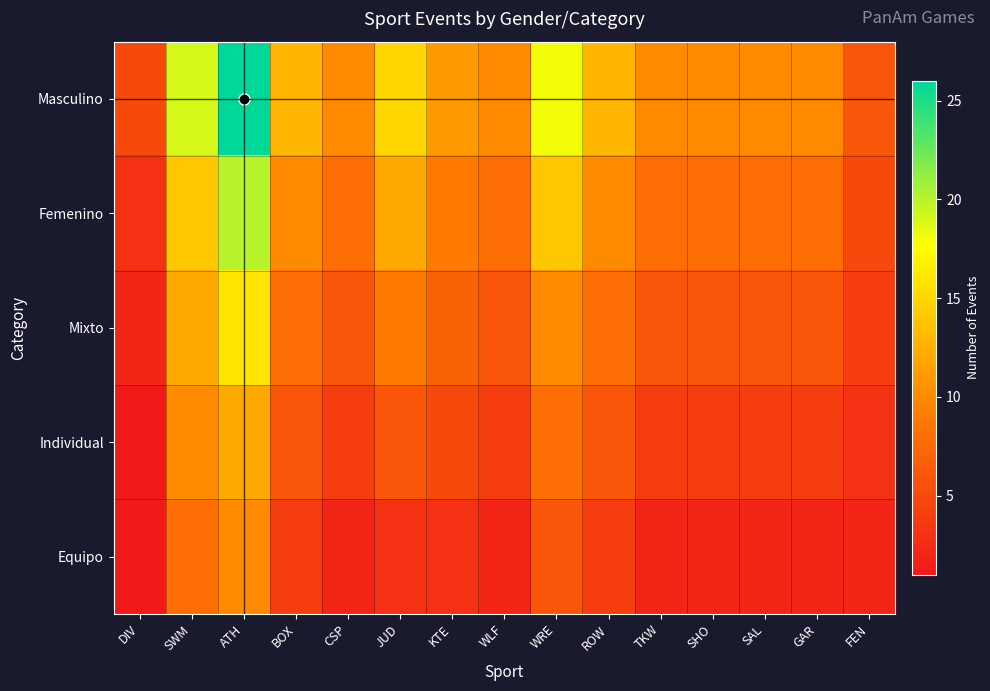

Reading left to right, list all the values displayed in this chart.

Masculino: DIV=5	SWM=19	ATH=26	BOX=13	CSP=10	JUD=15	KTE=11	WLF=10	WRE=18	ROW=13	TKW=10	SHO=10	SAL=10	GAR=10	FEN=6
Femenino: DIV=3	SWM=14	ATH=20	BOX=10	CSP=8	JUD=12	KTE=9	WLF=8	WRE=14	ROW=10	TKW=8	SHO=8	SAL=8	GAR=8	FEN=5
Mixto: DIV=2	SWM=12	ATH=16	BOX=8	CSP=6	JUD=9	KTE=7	WLF=6	WRE=10	ROW=8	TKW=6	SHO=6	SAL=6	GAR=6	FEN=4
Individual: DIV=1	SWM=10	ATH=12	BOX=6	CSP=4	JUD=6	KTE=5	WLF=4	WRE=8	ROW=6	TKW=4	SHO=4	SAL=4	GAR=4	FEN=3
Equipo: DIV=1	SWM=8	ATH=10	BOX=4	CSP=2	JUD=3	KTE=3	WLF=2	WRE=6	ROW=4	TKW=2	SHO=2	SAL=2	GAR=2	FEN=2